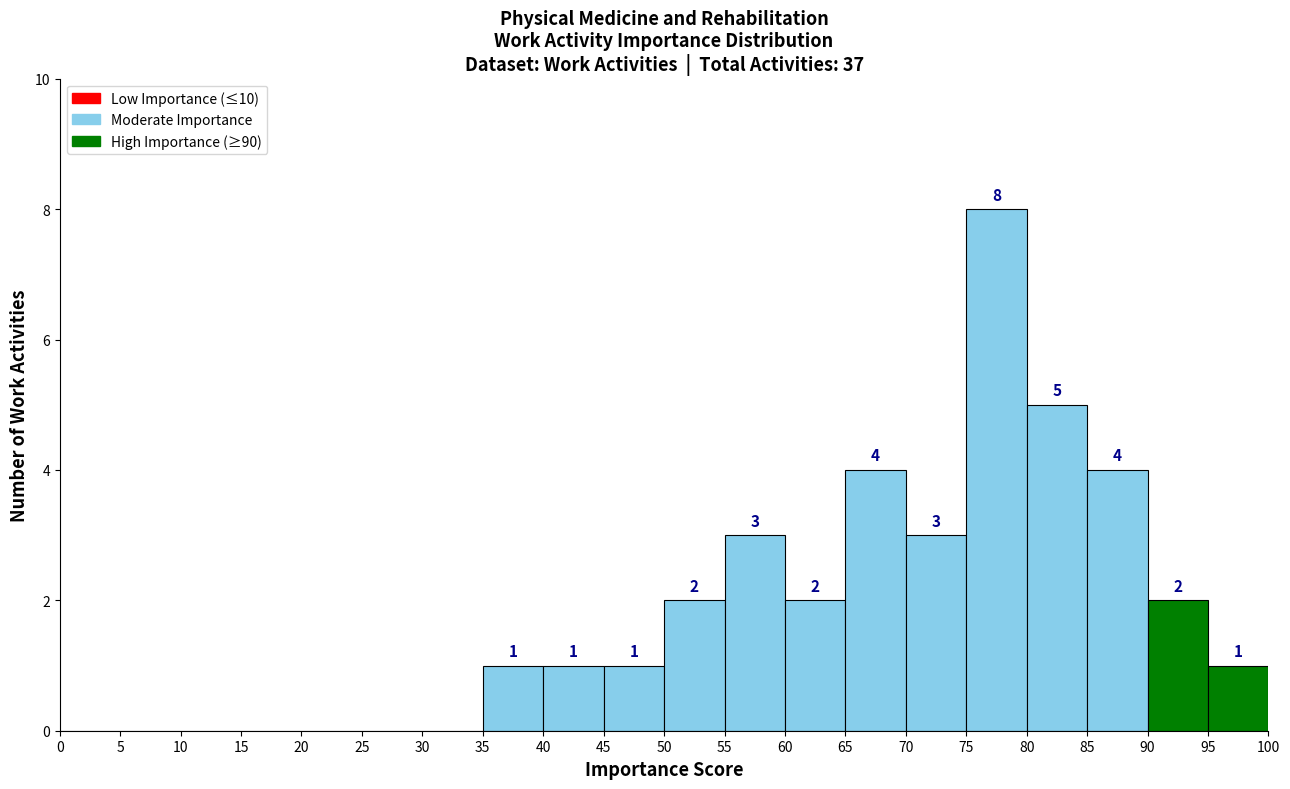

Which range on the x-axis has the tallest bar?

75 to 80